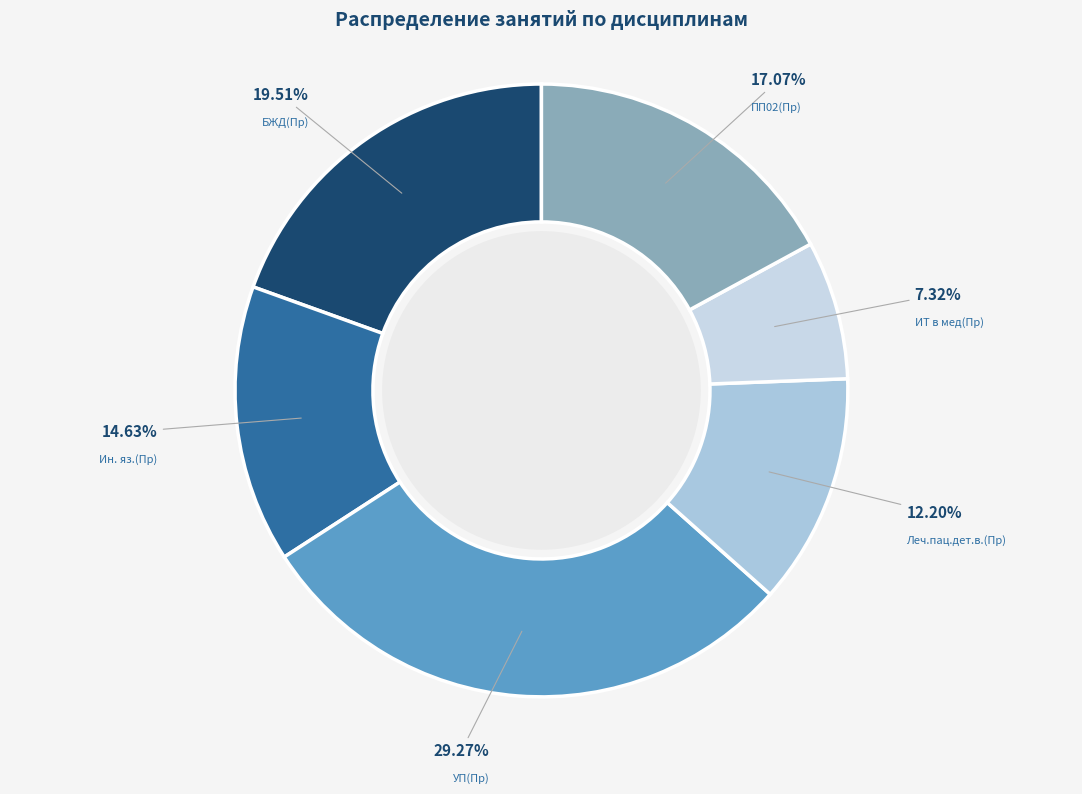

To the nearest percent, what is the average slice percentage?

17%